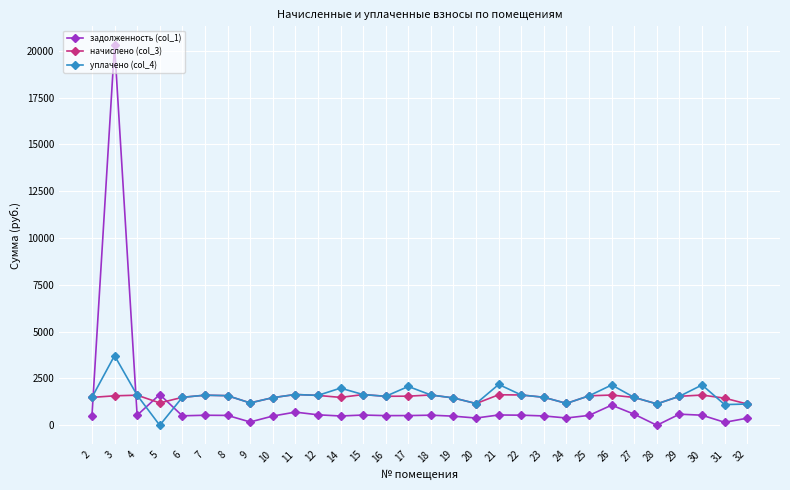

What is the maximum value shown in the chart?

20296.5